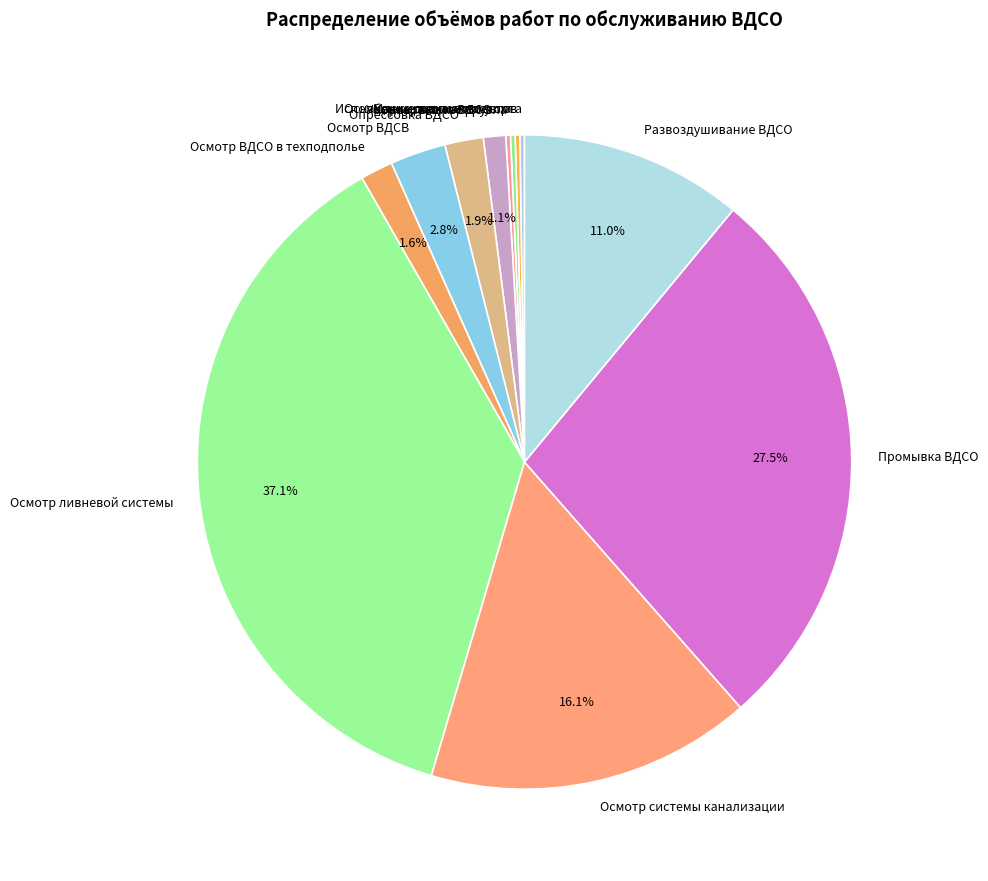

Approximately how many times larger is the value at Осмотр системы канализации compared to Опрессовка ВДСО?

8.5